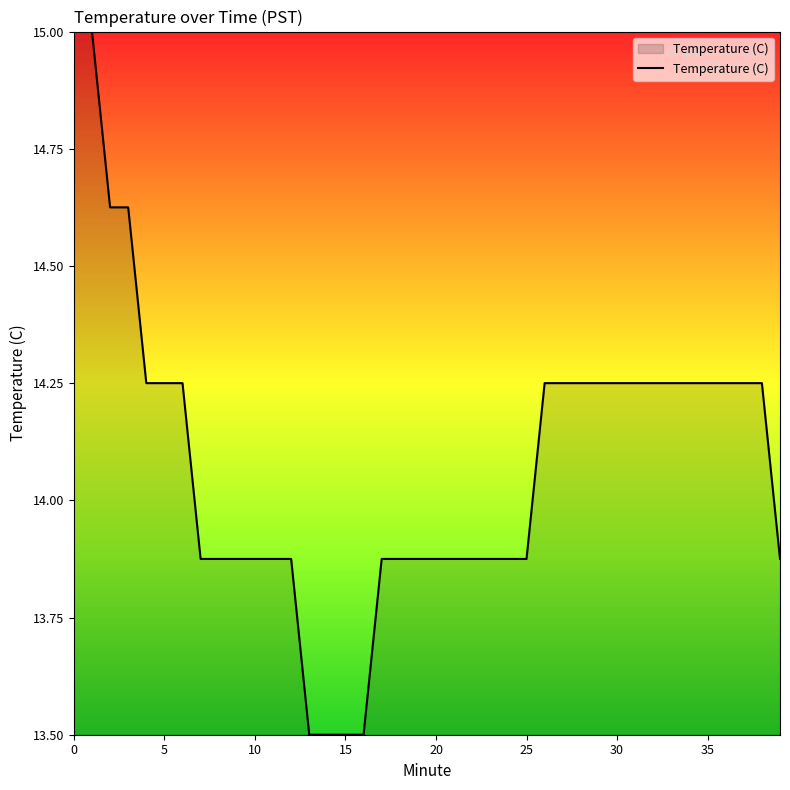

What is the smallest value displayed?

13.5